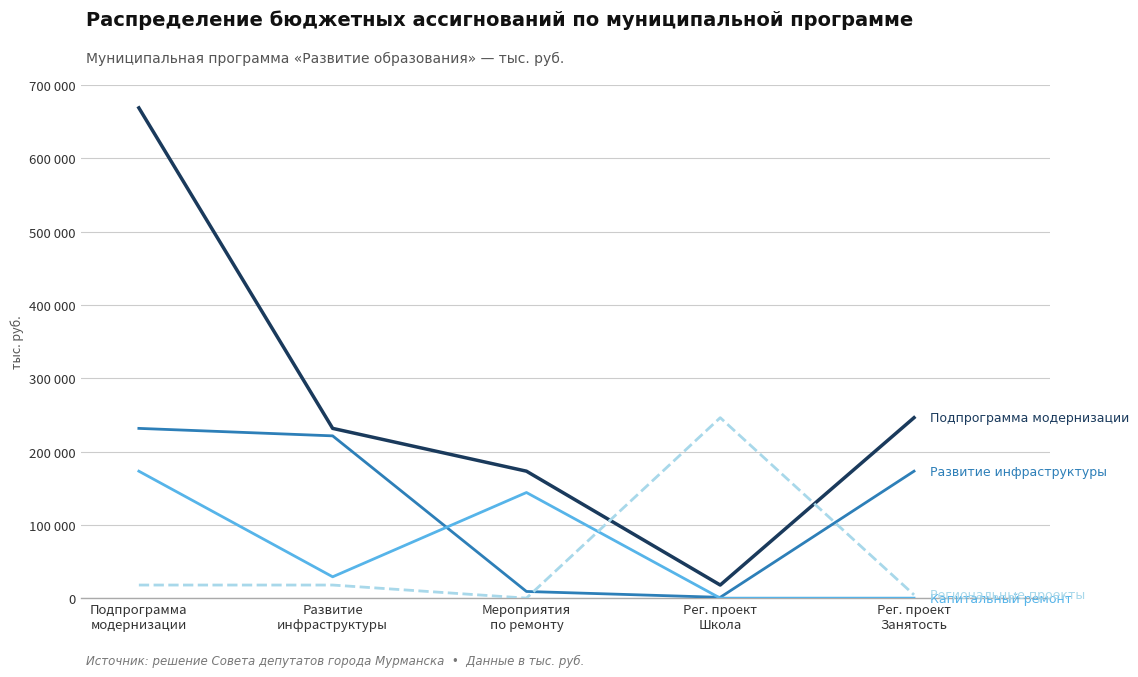

Reading left to right, what are all the values shown in this chart?

Подпрограмма модернизации: 668799.9	231572.0	173190.0	17872.9	246165.0
Развитие инфраструктуры: 231572.0	221375.0	9100.5	1096.5	173190.0
Капитальный ремонт: 173190.0	29101.5	144088.5	0.0	0.0
Региональные проекты: 17872.9	17872.9	0.0	246165.0	4498.4